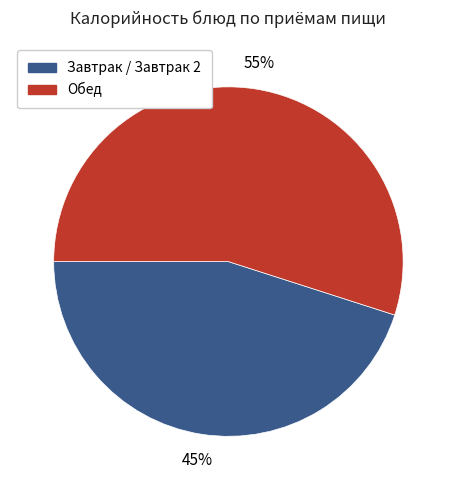

To the nearest percent, what is the average slice percentage?

50%